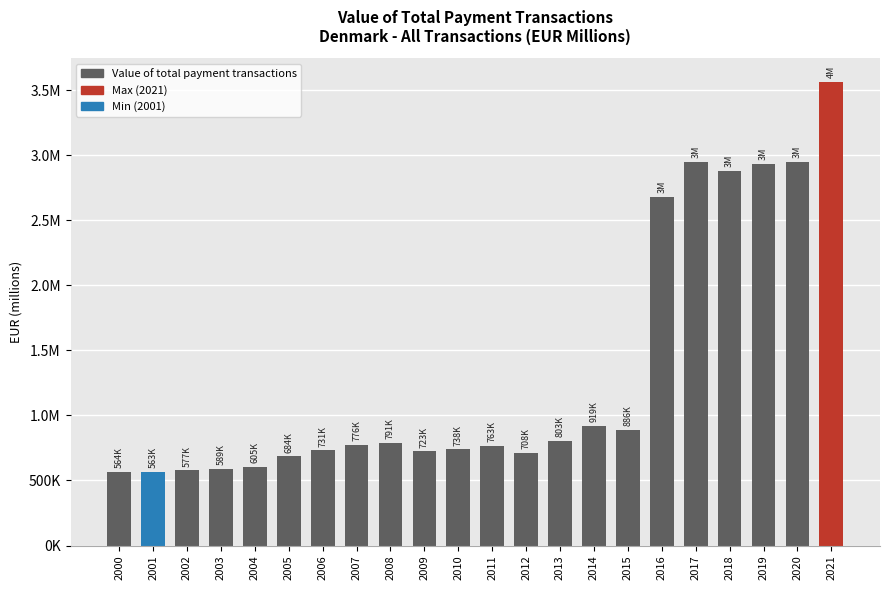

List the labels in order of value, smallest first.

2001, 2000, 2002, 2003, 2004, 2005, 2012, 2009, 2006, 2010, 2011, 2007, 2008, 2013, 2015, 2014, 2016, 2018, 2019, 2017, 2020, 2021